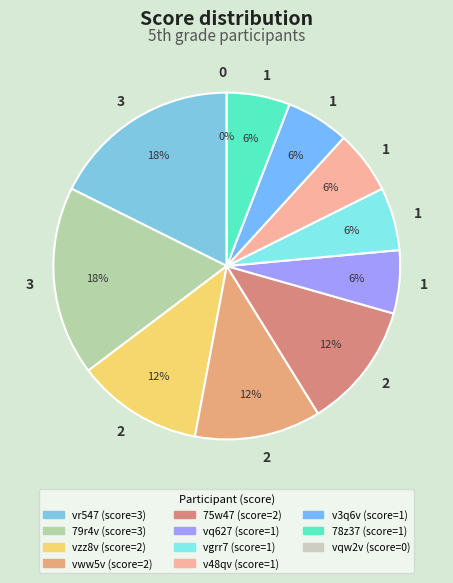

How many slices are in this pie chart?

11